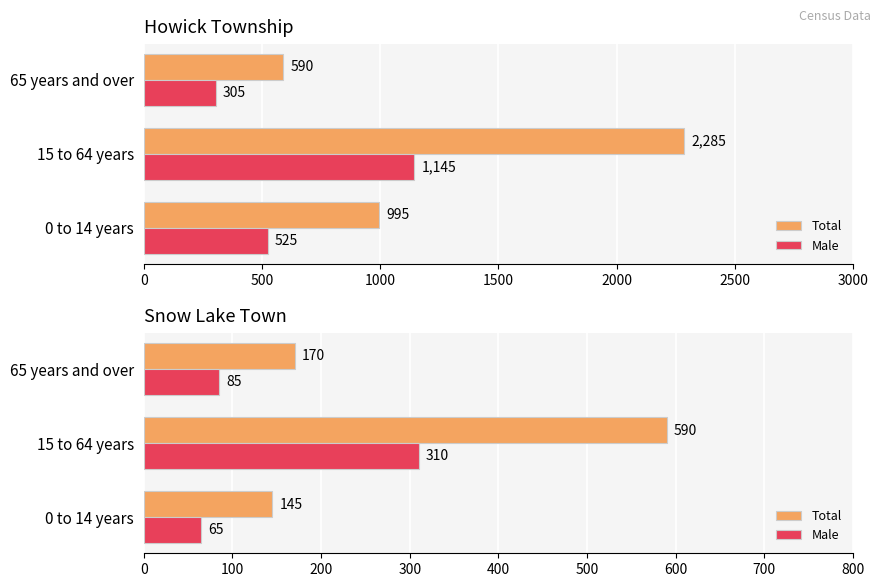

What is the difference between the highest and lowest values at 65 years and over?

85